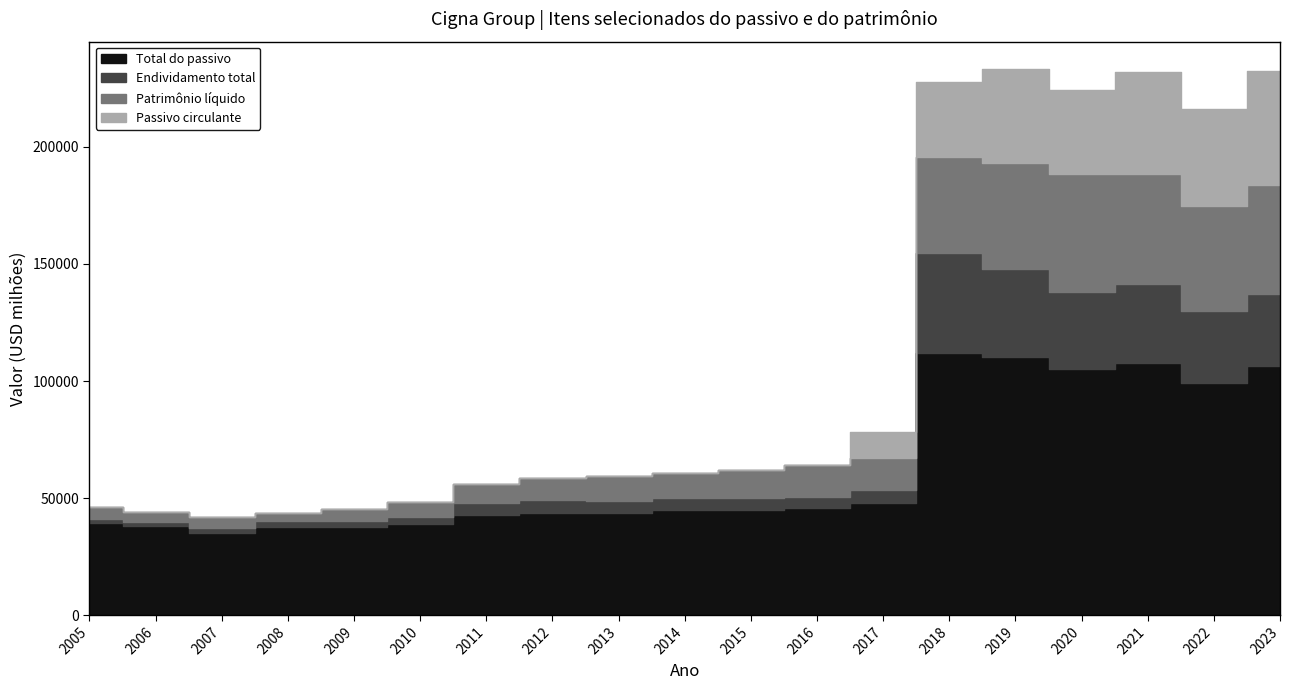

What is the maximum value for Endividamento total?

42478